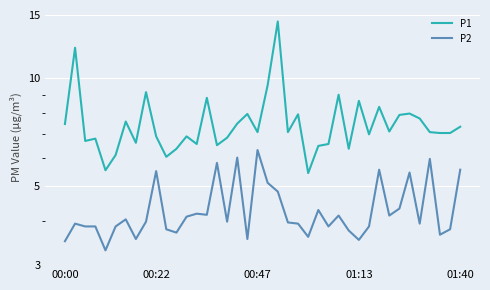

What is the difference between the highest and lowest values at 21?

9.6